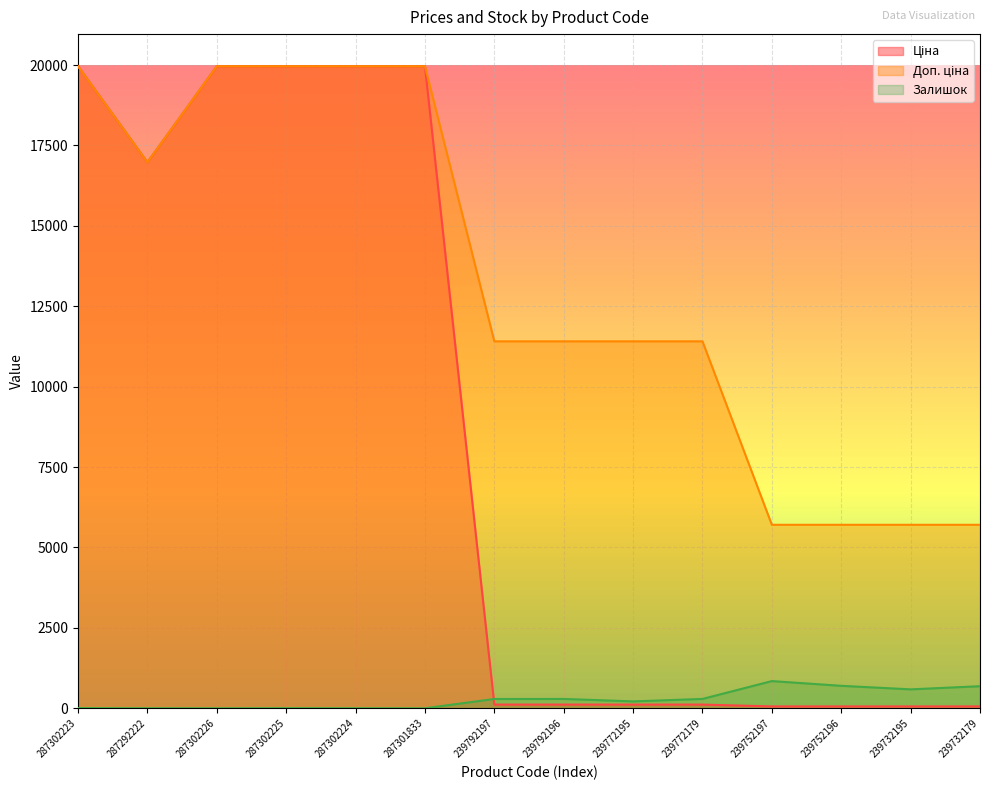

Reading right to left, list all the values displayed in this chart.

Ціна: 57.0	57.0	57.0	57.0	114.1	114.1	114.1	114.1	19964.2	19964.2	19964.2	19964.2	16976.3	19964.2
Доп. ціна: 5705.0	5705.0	5705.0	5705.0	11410.0	11410.0	11410.0	11410.0	19964.2	19964.2	19964.2	19964.2	16976.3	19964.2
Залишок: 686.0	588.0	698.0	845.0	290.0	214.0	290.0	289.0	0.0	3.0	5.0	0.0	2.0	7.0